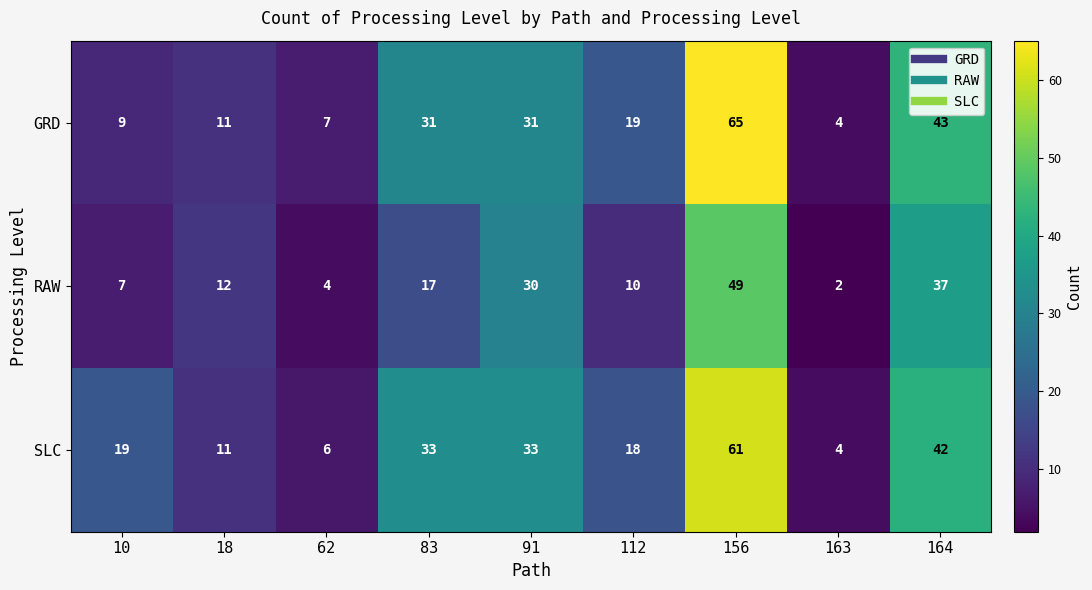

At which category is the sum across all series the highest?

156